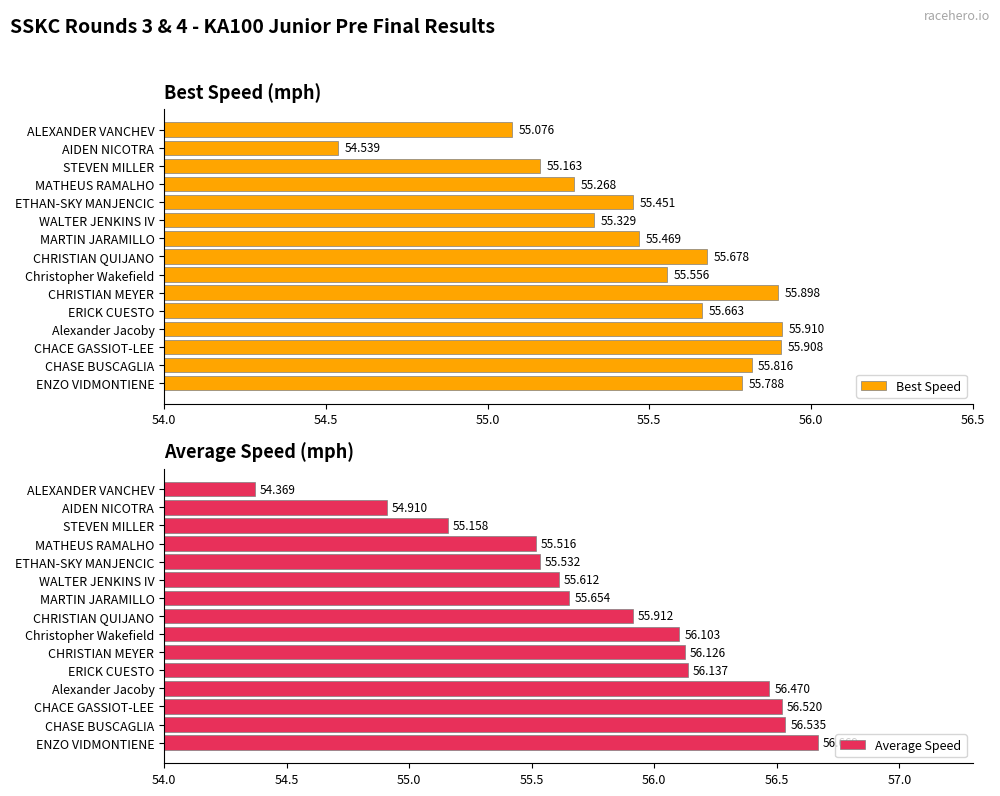

What are all the series names shown in the legend?

Best Speed, Average Speed